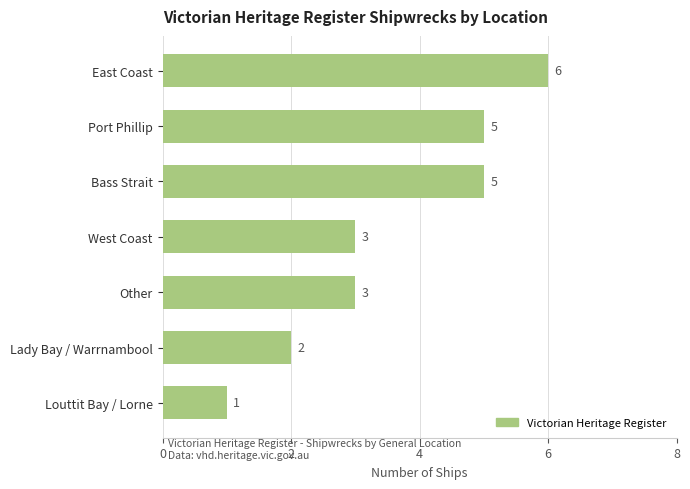

How many categories are shown in the chart?

7